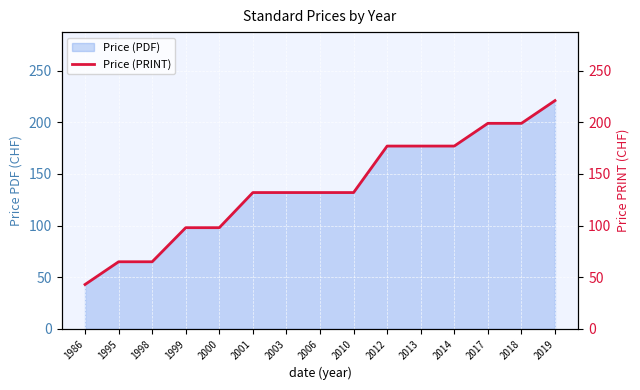

Does the chart display data point markers on the line(s)?

No